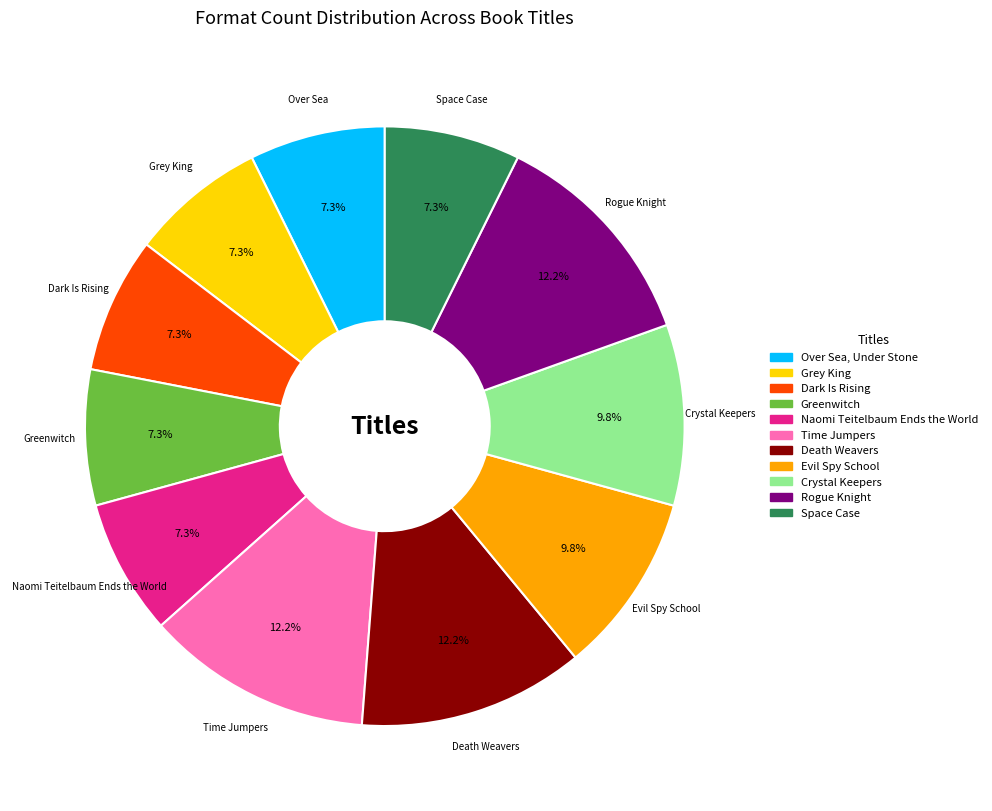

The Space Case slice represents 1% of the pie. True or false?

False